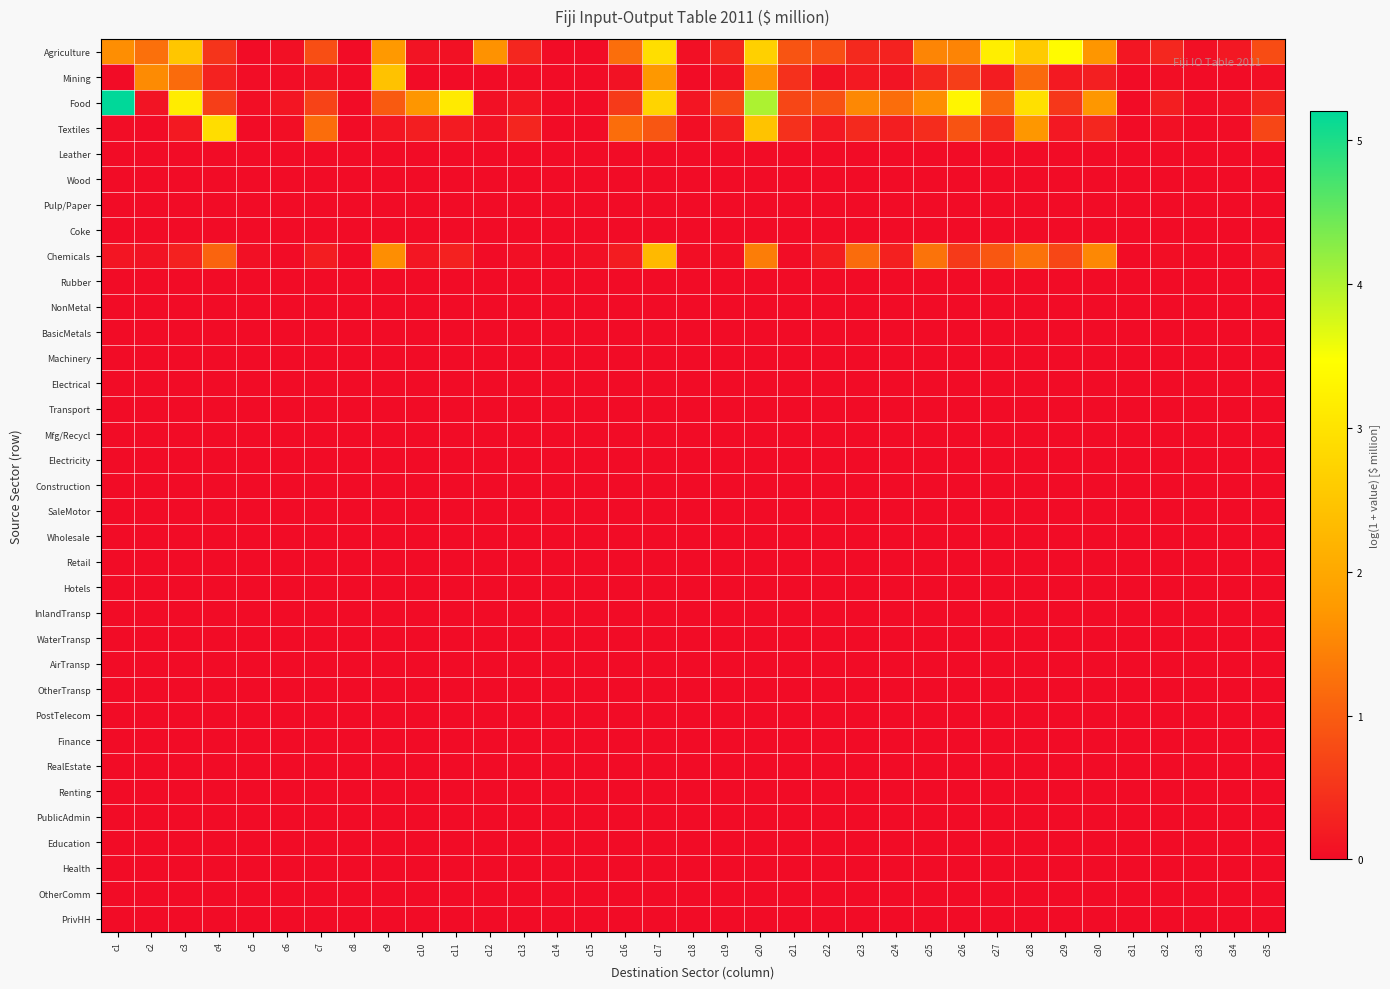

Which series changed the most between c16 and c26?

Food